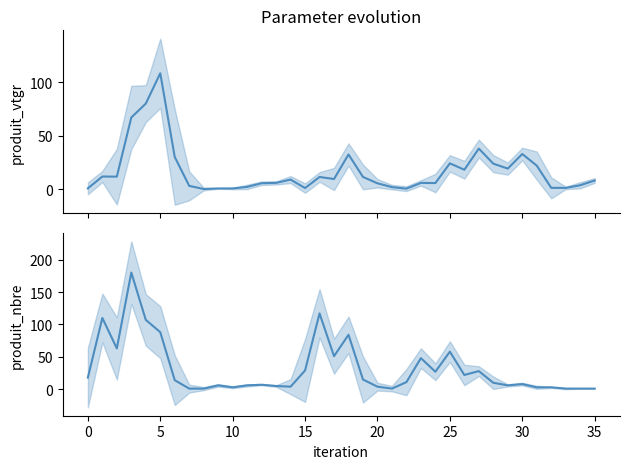

How many interior local peaks does the produit_nbre series have?

10